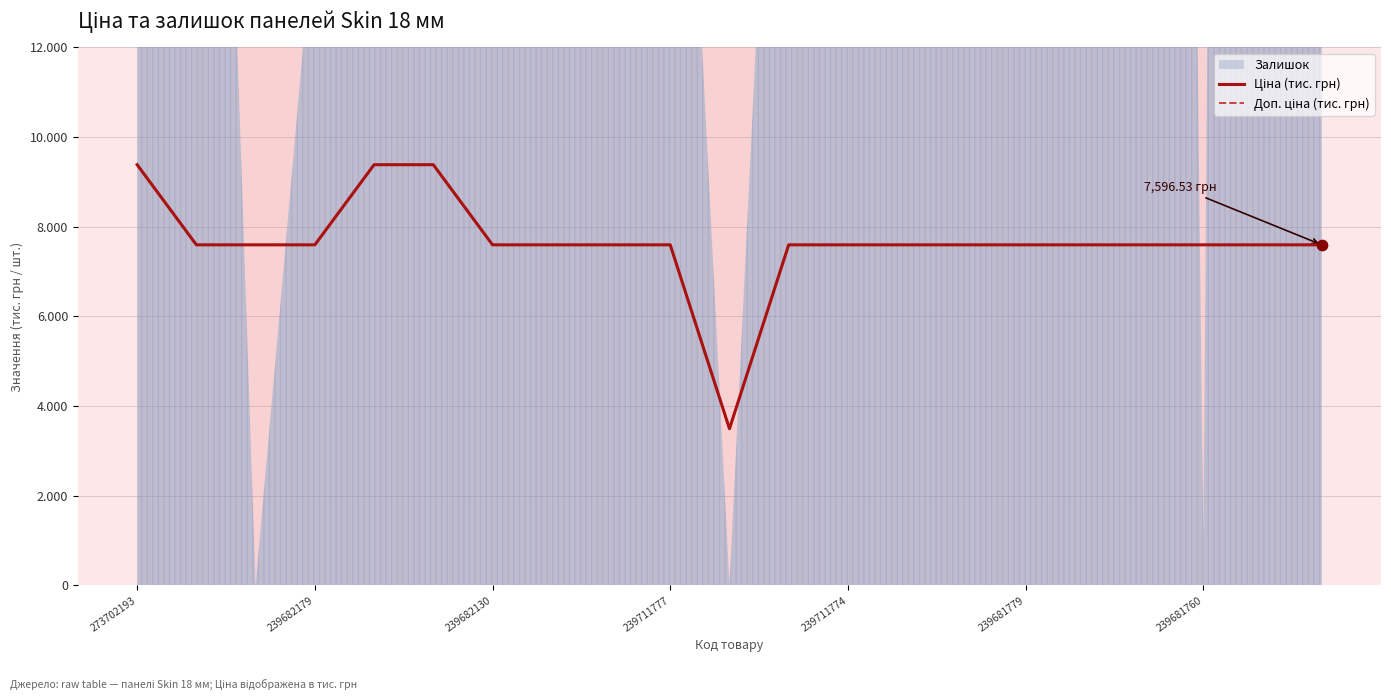

At which category is the sum across all series the highest?

273702193